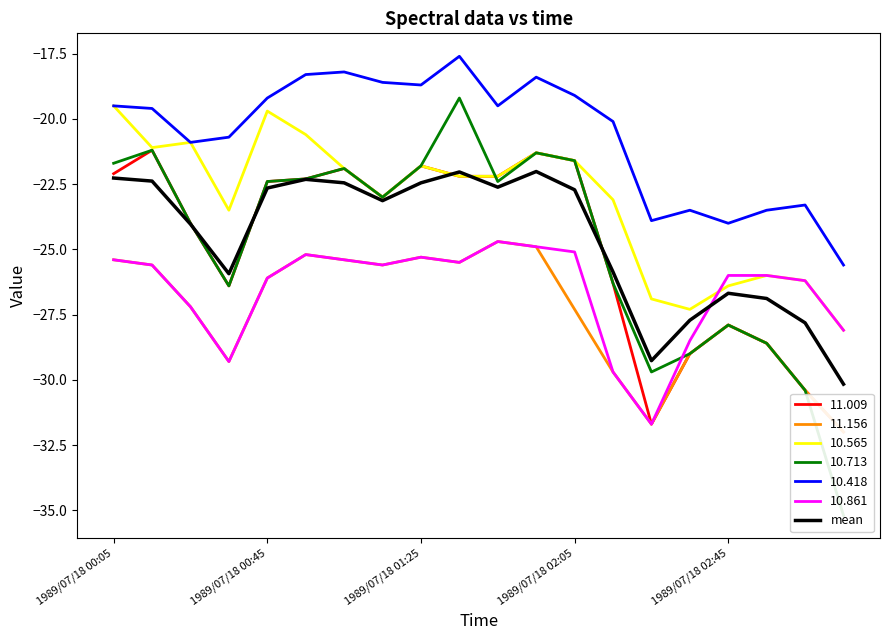

Reading left to right, list all the values displayed in this chart.

-22.3	-22.4	-24.0	-25.9	-22.7	-22.3	-22.4	-23.1	-22.5	-22.0	-22.6	-22.0	-22.7	-25.9	-29.3	-27.7	-26.7	-26.9	-27.8	-30.2